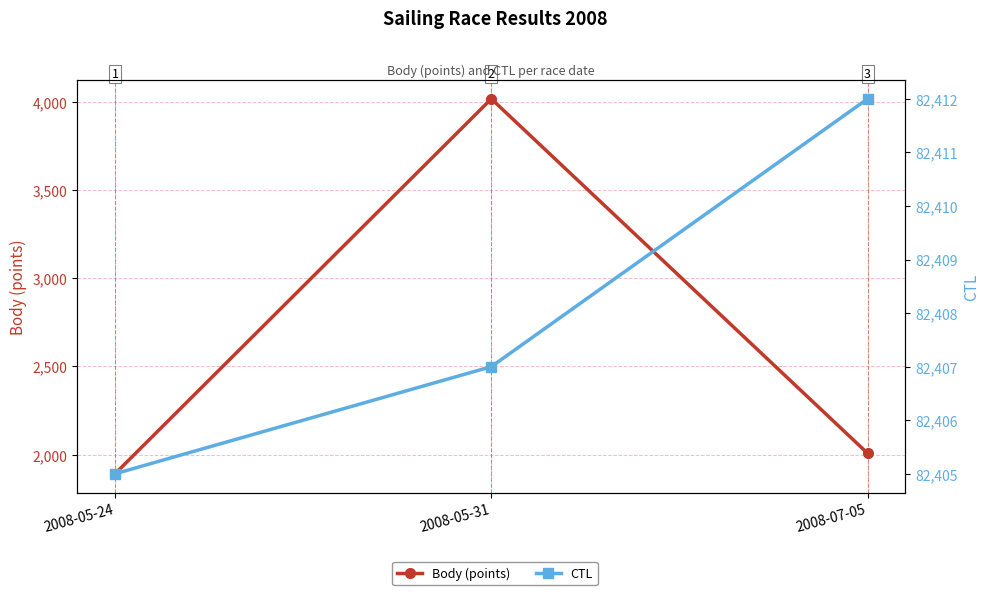

At which label does CTL first exceed 82407?

2008-07-05